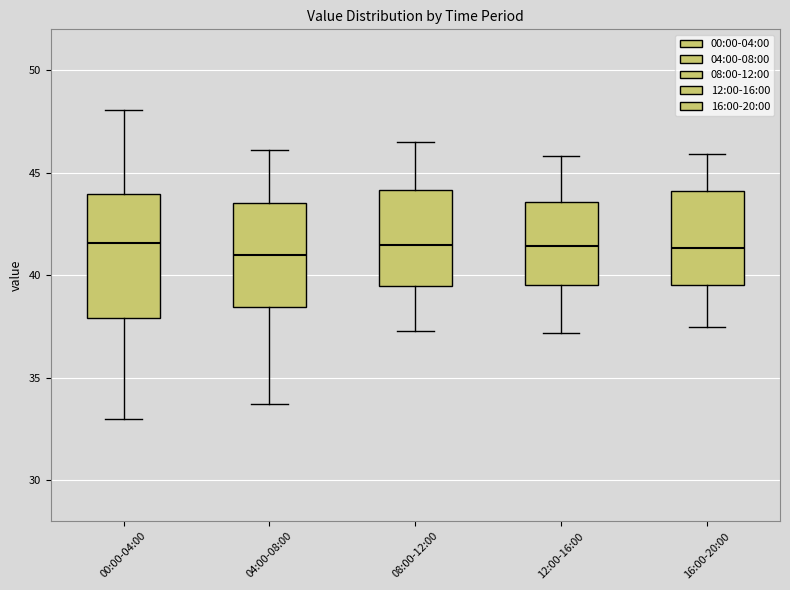

Where does the lower whisker of the box for 12:00-16:00 end on the y-axis? The values are not printed on the chart, so give them approximately, as read against the axis.

37.0